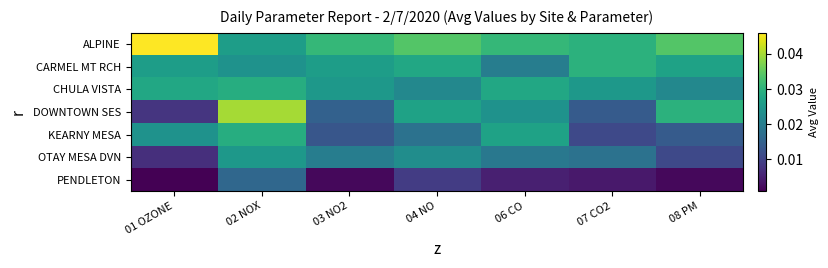

List the series in order of their peak value, highest first.

ALPINE, DOWNTOWN SES, CARMEL MT RCH, CHULA VISTA, KEARNY MESA, OTAY MESA DVN, PENDLETON